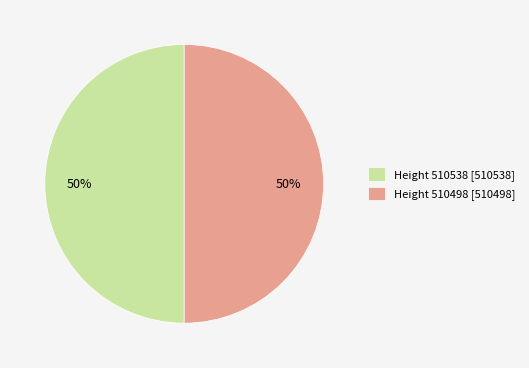

What is the ratio of the value at Height 510498 [510498] to the value at Height 510538 [510538]?

1.0